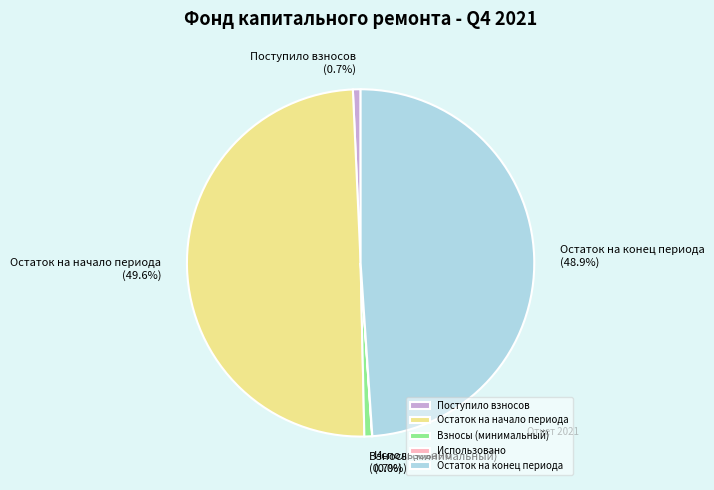

What portion of the pie excludes Остаток на начало периода?

50.4%